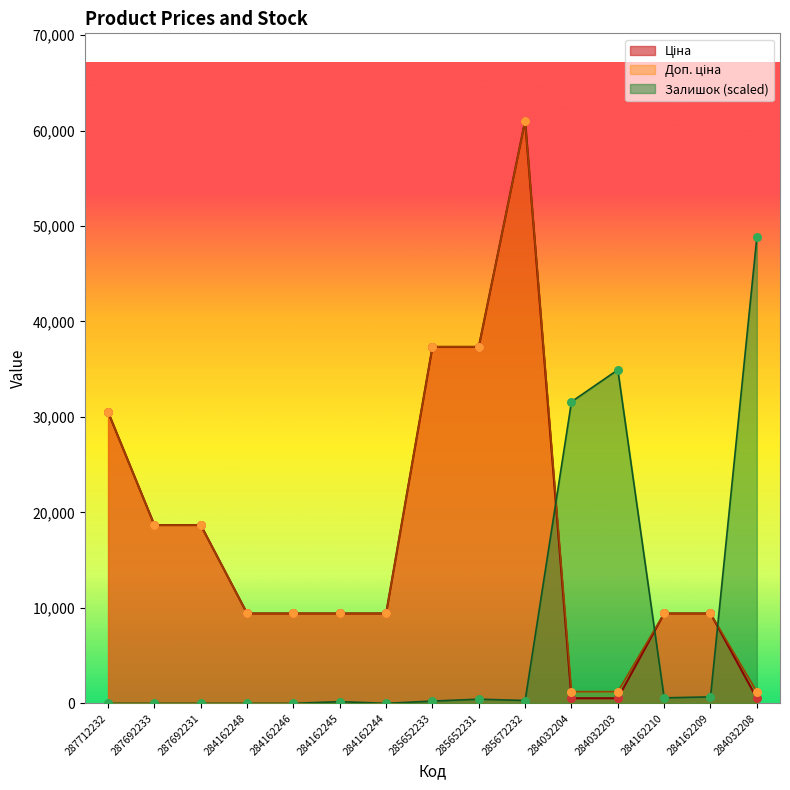

At which category is the sum across all series the highest?

285672232